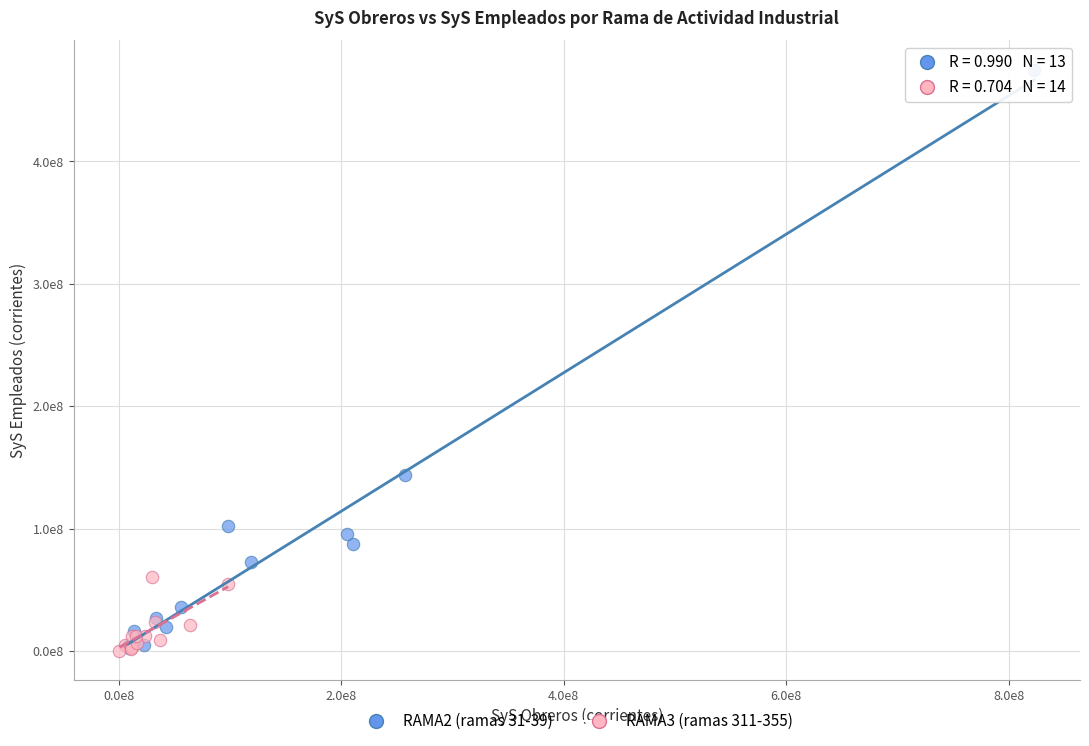

Which series has the widest spread of Y values?

RAMA2 (ramas 31-39)